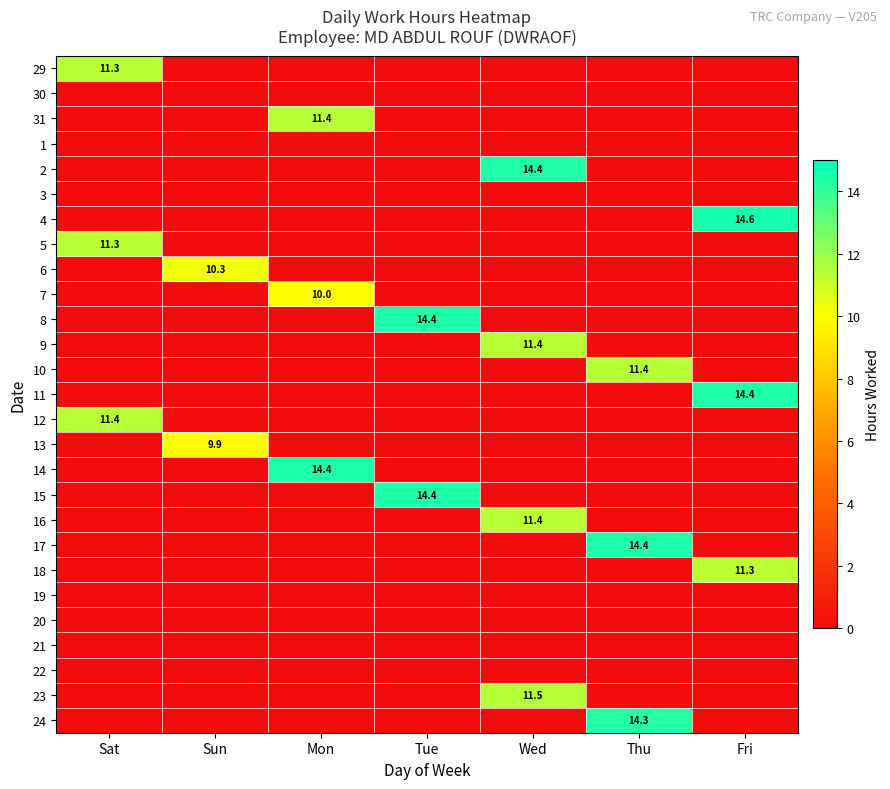

The value of 12 at Sat is 11.4. True or false?

True